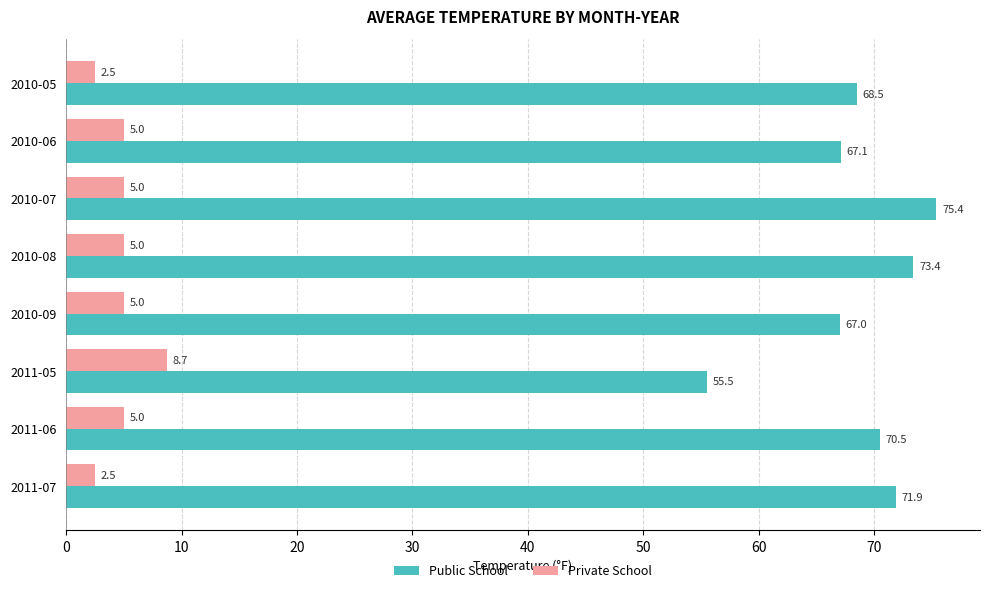

Read the Public School value at 2011-05.

55.5